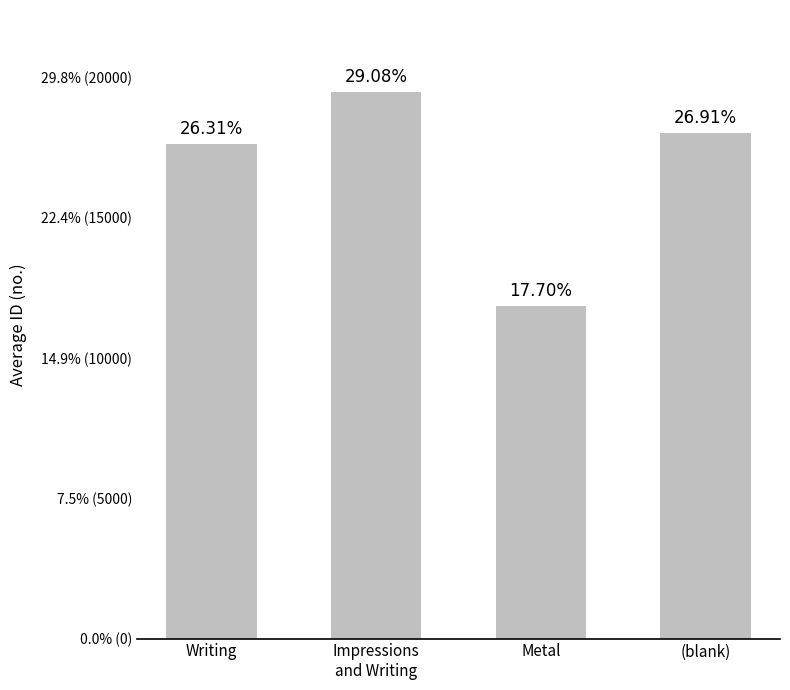

What is the ratio of the value at (blank) to the value at Writing?

1.0